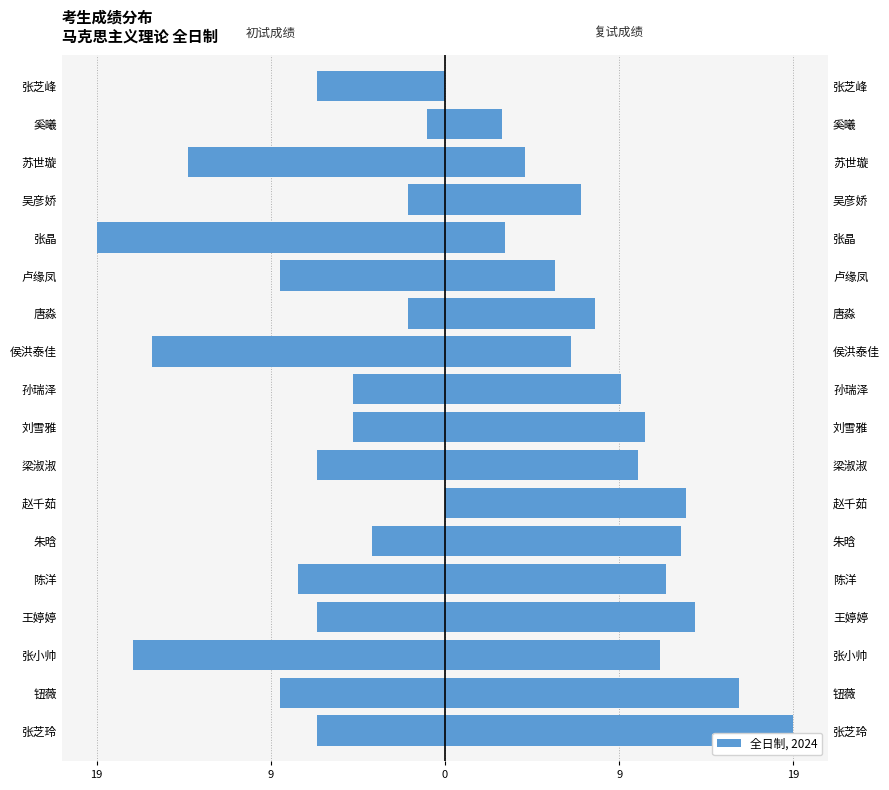

What is the approximate value of 初试成绩 at 钮薇?

-9.0